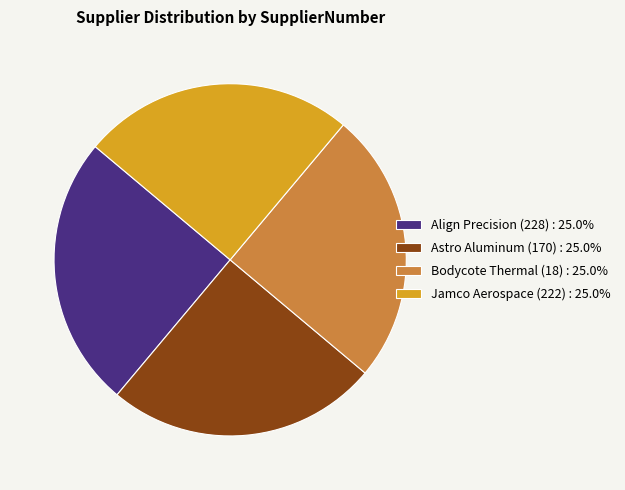

Approximately how many times larger is the value at Bodycote Thermal (18) : 25.0% compared to Align Precision (228) : 25.0%?

1.0